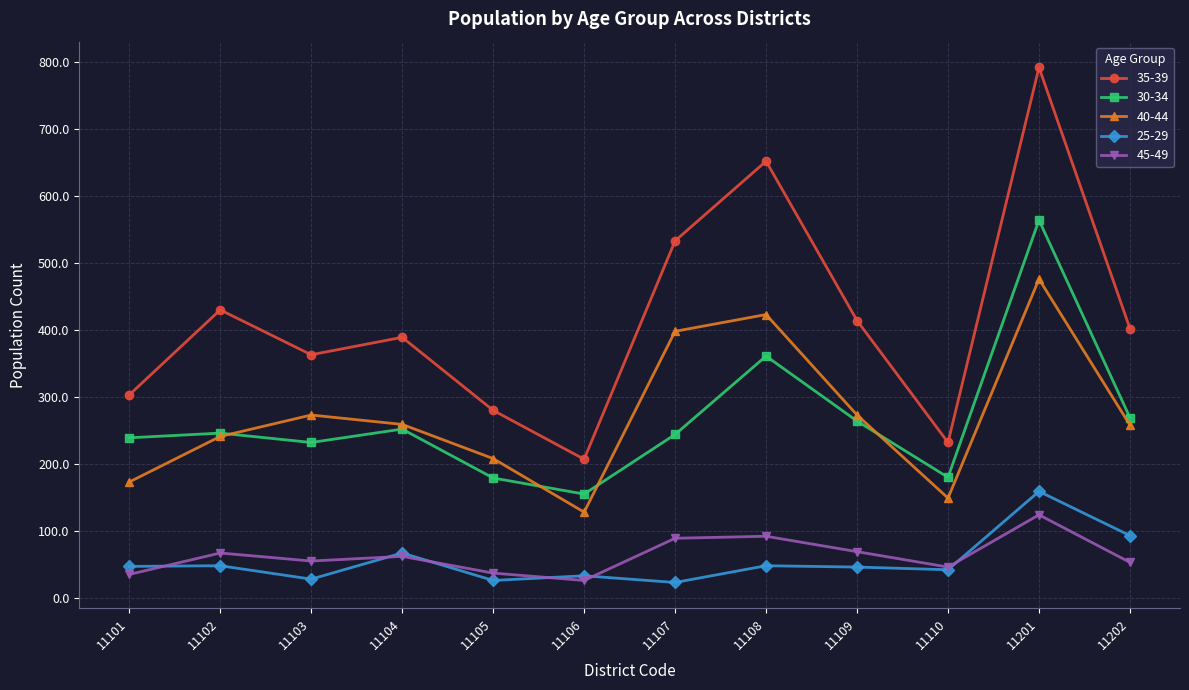

Is the value of 45-49 at 11104 greater than the value of 30-34 at 11110?

No